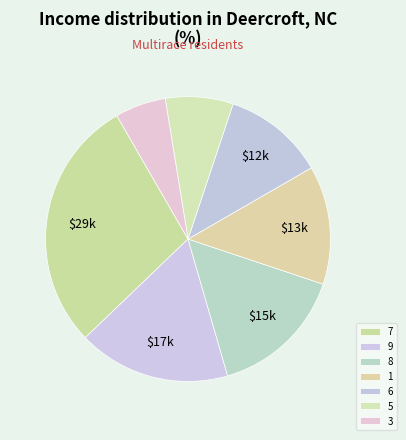

Is 7 the majority of the pie?

No